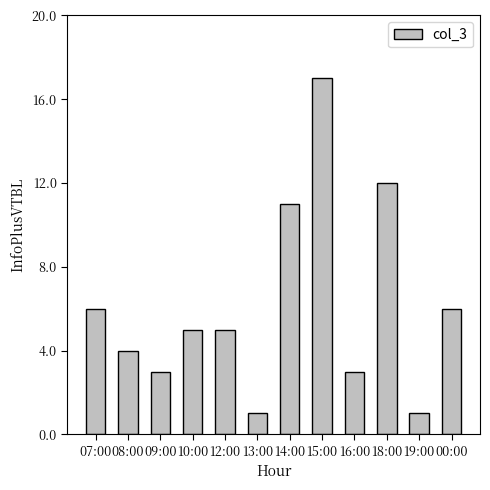

Count the number of categories in the chart.

12